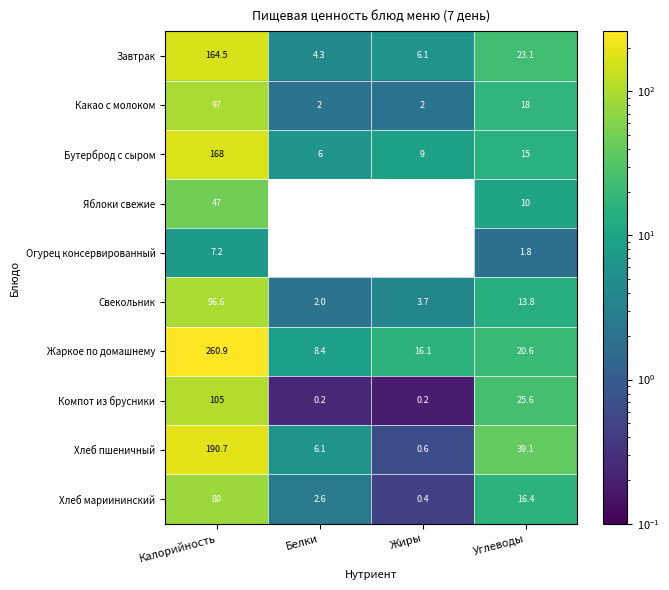

Count the number of categories in the chart.

4